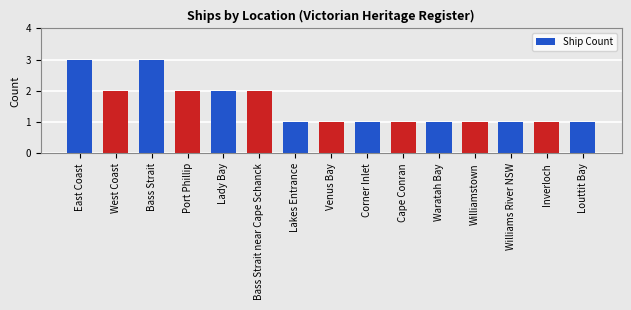

What is the sum of all values?

23